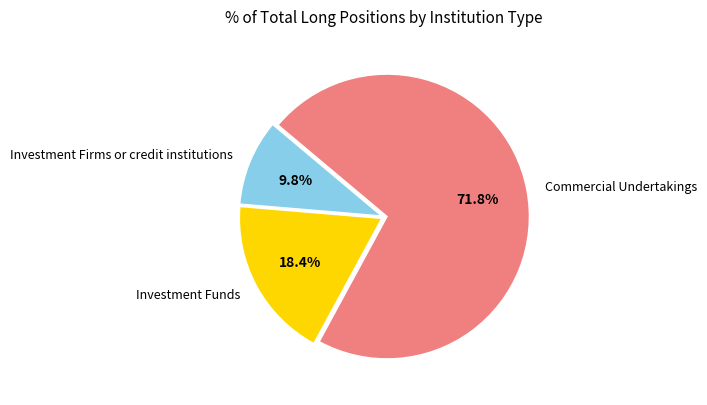

What is the smallest slice in the pie chart?

Investment Firms or credit institutions